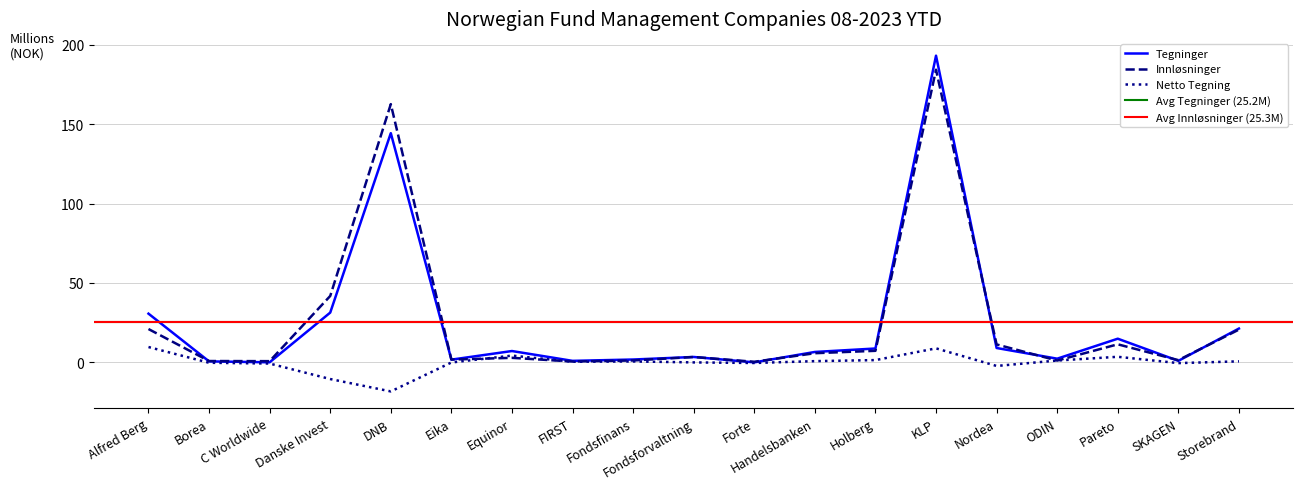

What is the maximum value for Innløsninger?

184.3